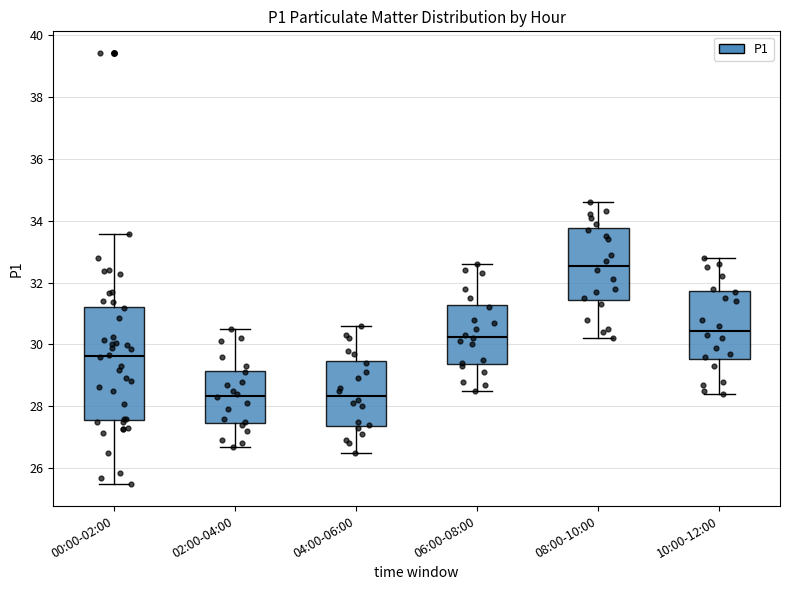

Which box is the tallest, from its lower edge to its upper edge?

00:00-02:00